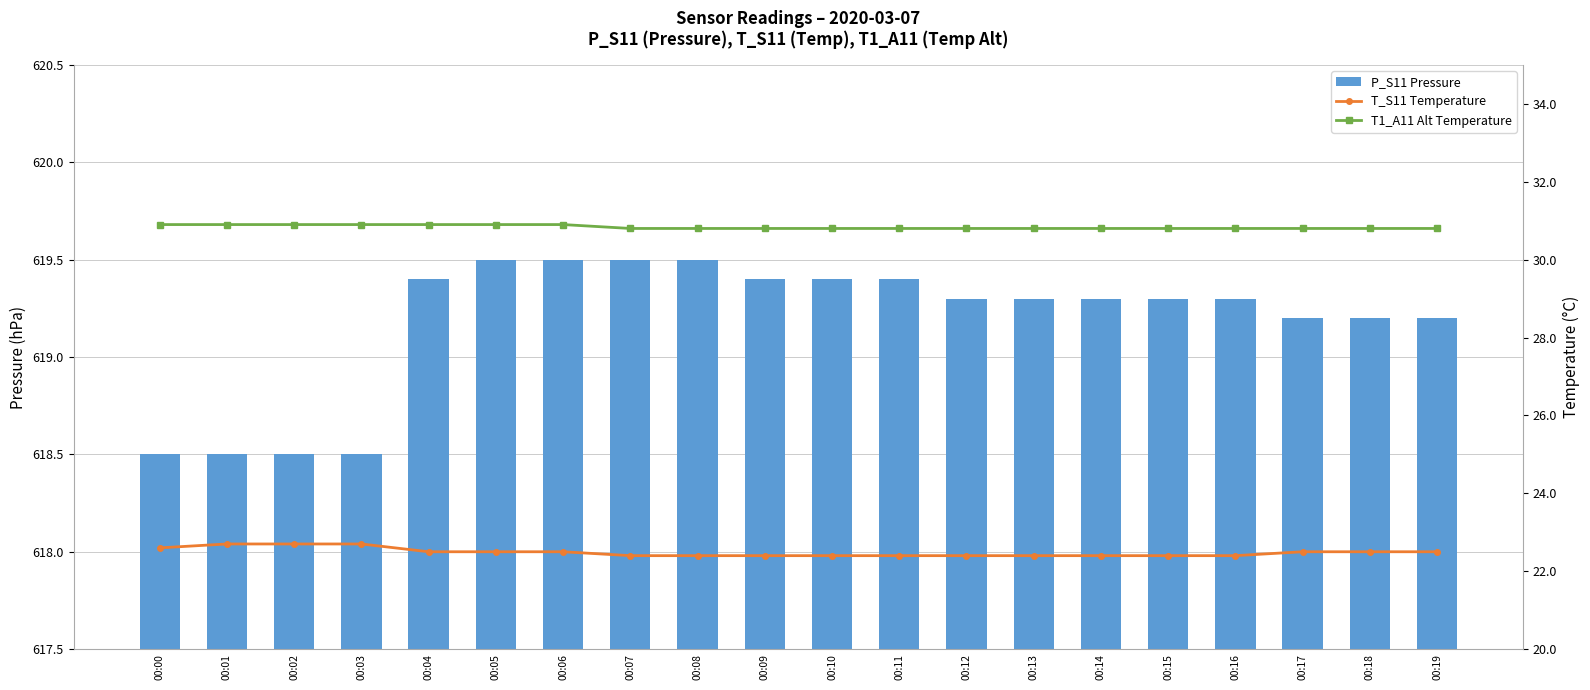

Which series has the largest range (max minus min)?

P_S11 Pressure